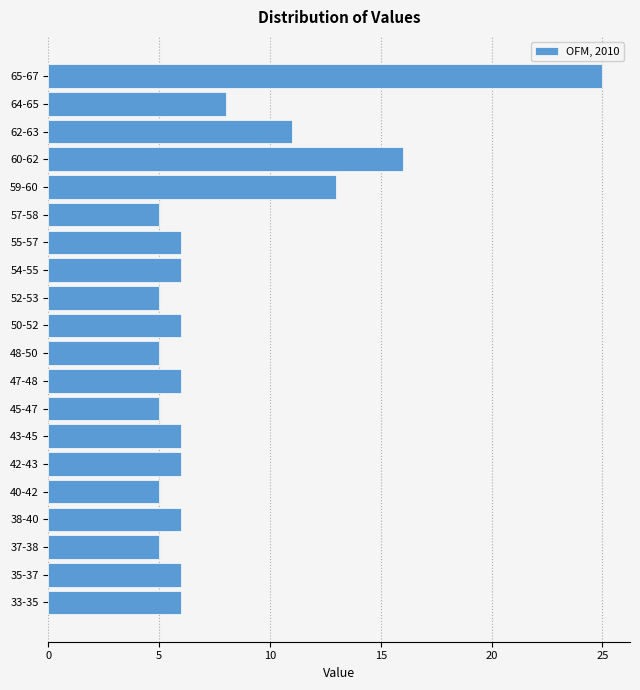

Reading top to bottom, extract all data points from this chart.

65-67=25	64-65=8	62-63=11	60-62=16	59-60=13	57-58=5	55-57=6	54-55=6	52-53=5	50-52=6	48-50=5	47-48=6	45-47=5	43-45=6	42-43=6	40-42=5	38-40=6	37-38=5	35-37=6	33-35=6